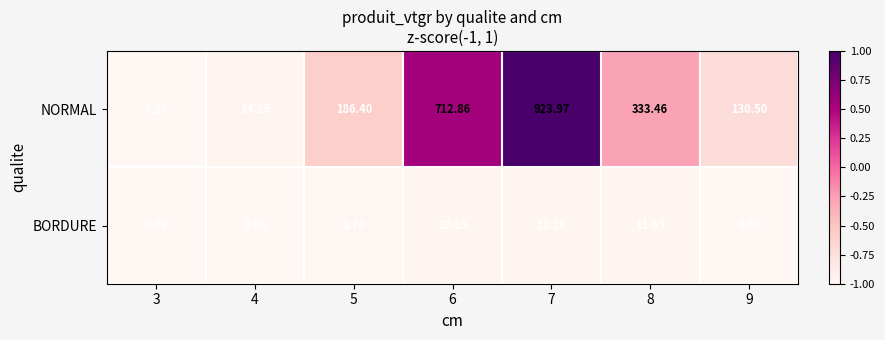

Which series changed the most between 4 and 6?

NORMAL